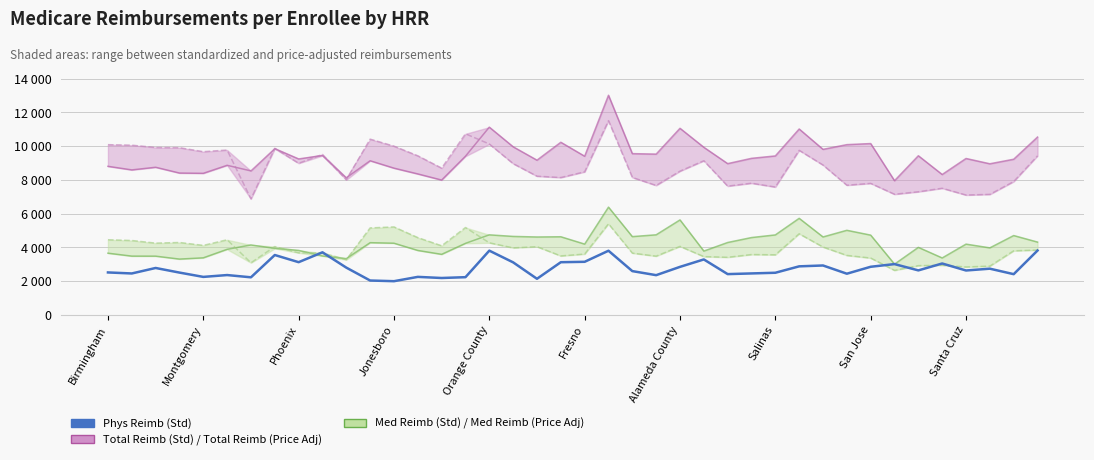

Does the chart display data point markers on the line(s)?

No